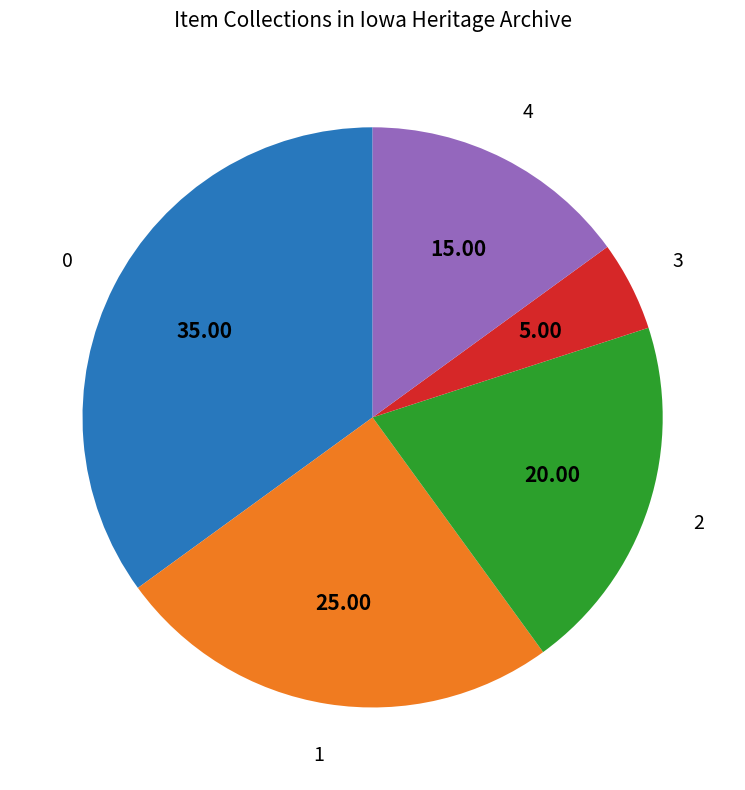

Is there a majority slice in this chart?

No